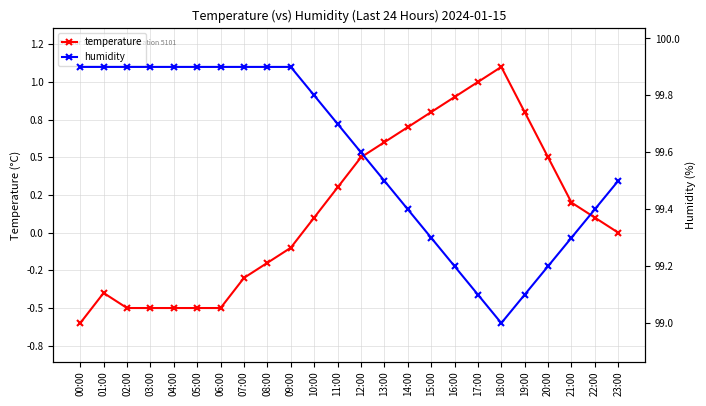

List the labels in order of humidity value, largest first.

00:00, 01:00, 02:00, 03:00, 04:00, 05:00, 06:00, 07:00, 08:00, 09:00, 10:00, 11:00, 12:00, 13:00, 23:00, 14:00, 22:00, 15:00, 21:00, 16:00, 20:00, 17:00, 19:00, 18:00